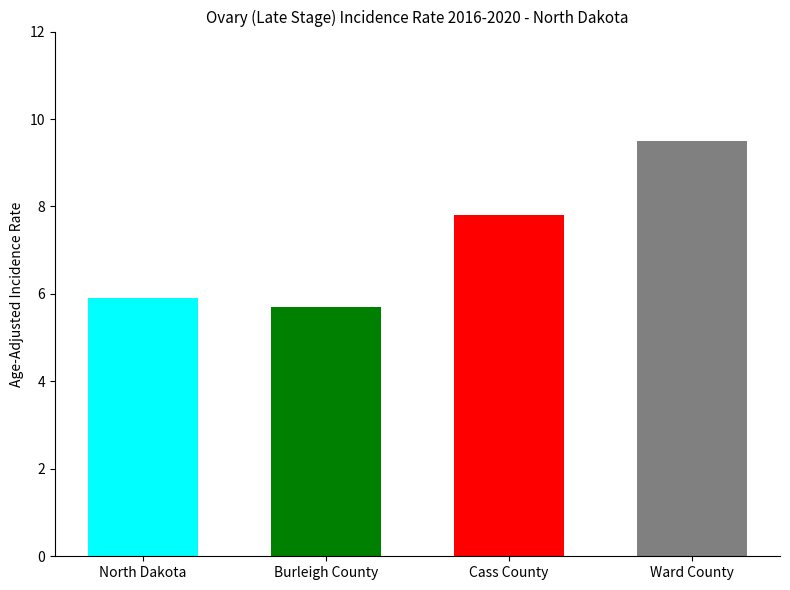

Reading left to right, transcribe all the data shown in this chart.

North Dakota=5.9	Burleigh County=5.7	Cass County=7.8	Ward County=9.5